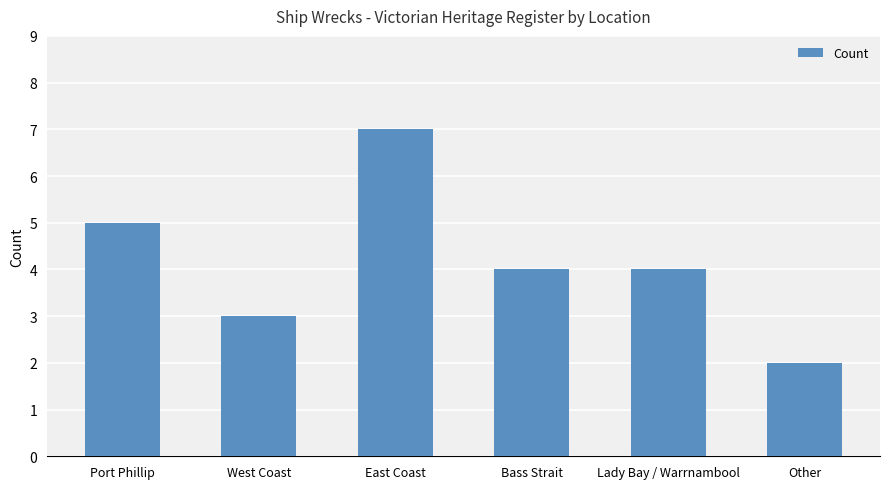

What is the difference between the second highest and second lowest values?

2